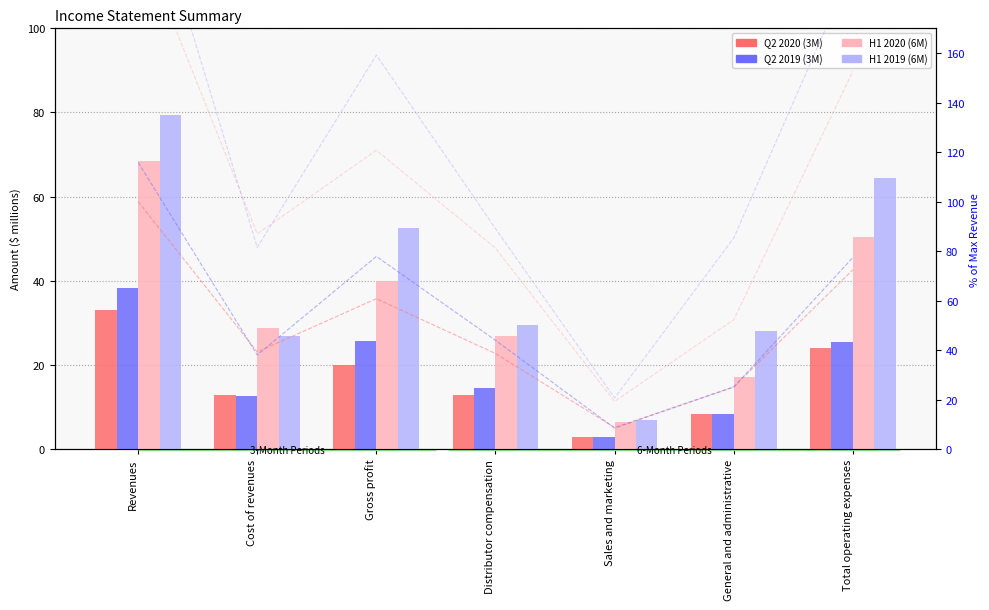

What is the sum of the H1 2019 (6M) values at Gross profit and Sales and marketing?

59.3